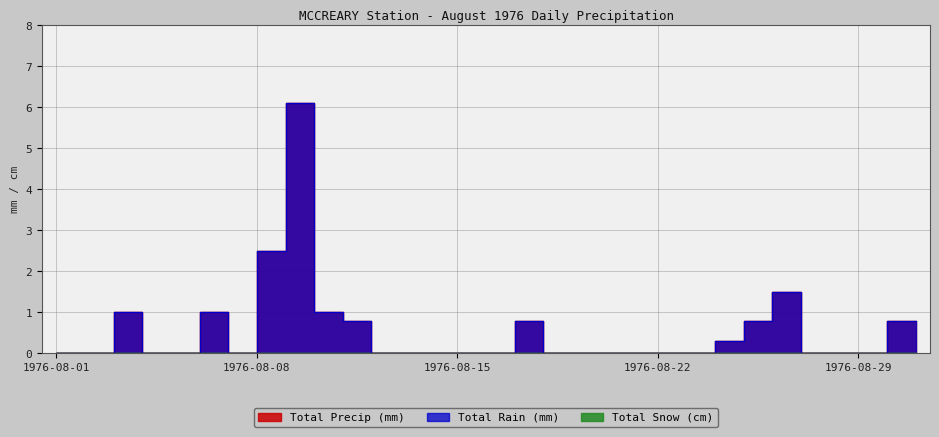

What is the sum of all Total Precip (mm) values?

16.6